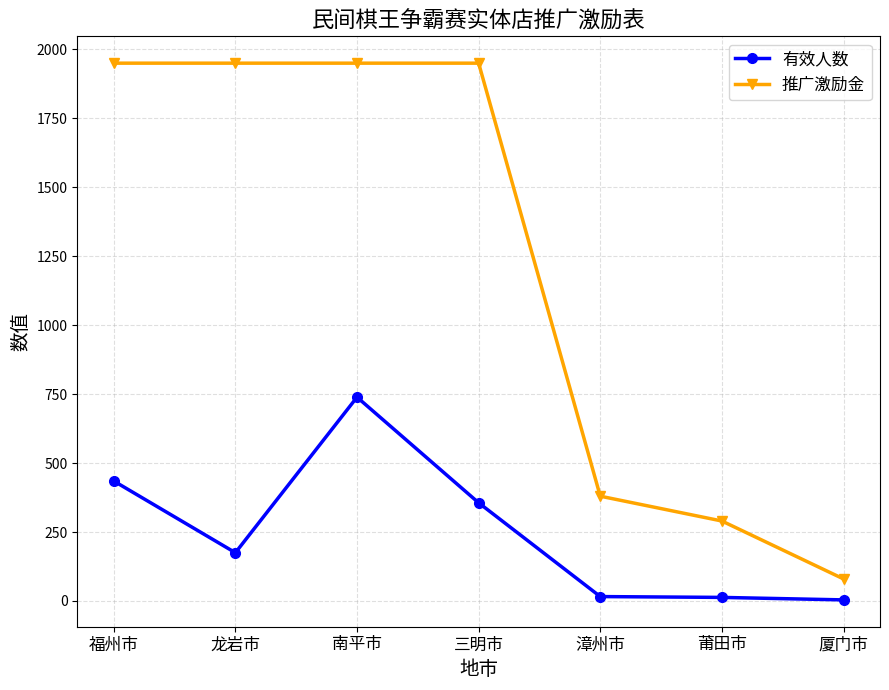

Which category has the highest value in the 有效人数 series?

南平市